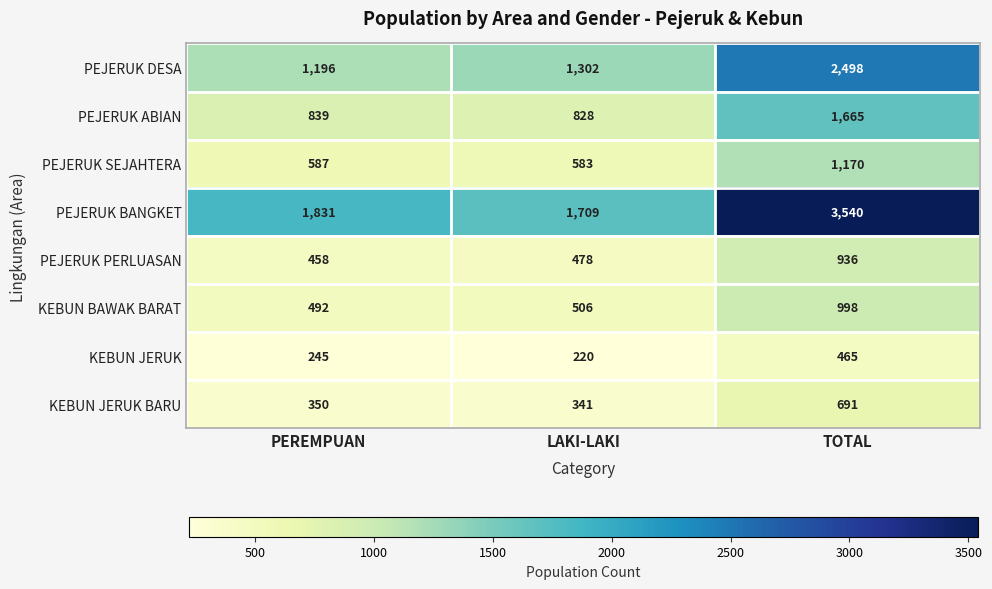

At LAKI-LAKI, list the series in order from largest to smallest.

PEJERUK BANGKET, PEJERUK DESA, PEJERUK ABIAN, PEJERUK SEJAHTERA, KEBUN BAWAK BARAT, PEJERUK PERLUASAN, KEBUN JERUK BARU, KEBUN JERUK